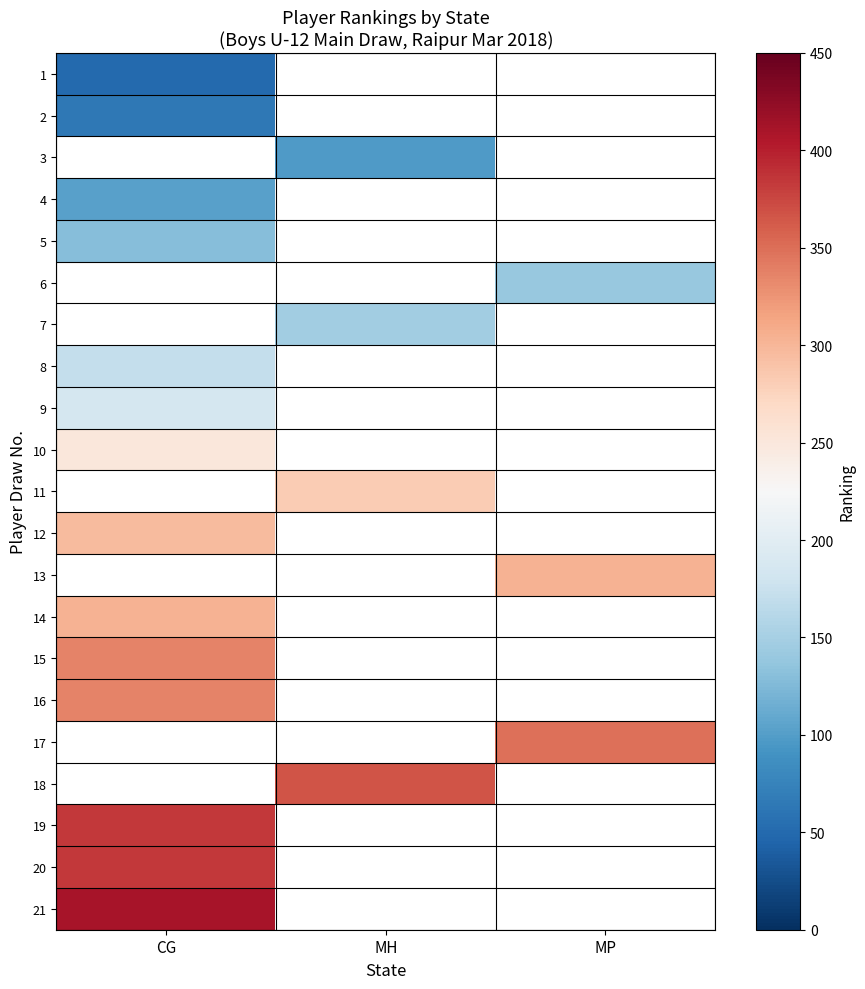

What is the minimum value for 9?

185.0